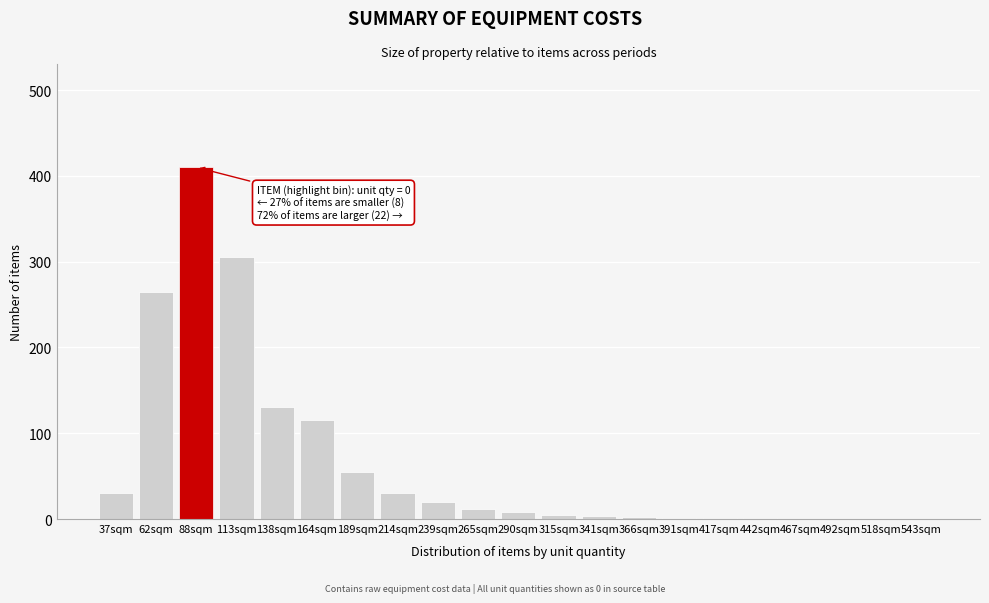

What is the change in value from 88sqm to 214sqm?

-380